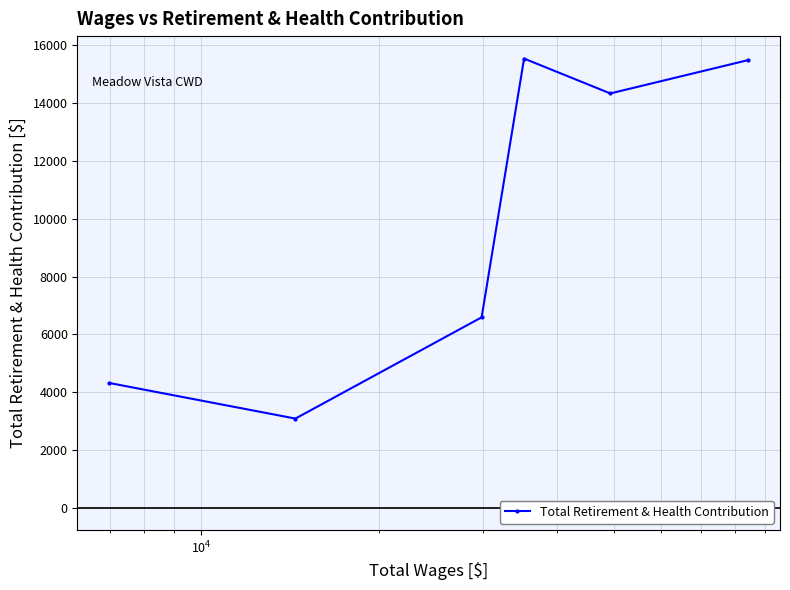

What is the smallest value displayed?

3084